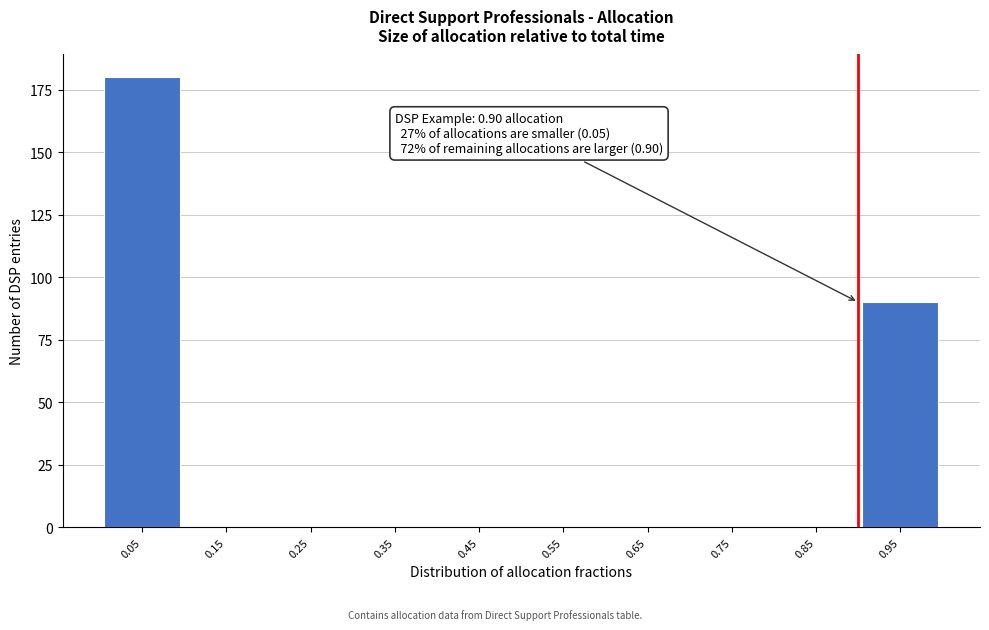

Reading right to left, what are all the values shown in this chart?

0.95=90	0.85=0	0.75=0	0.65=0	0.55=0	0.45=0	0.35=0	0.25=0	0.15=0	0.05=180